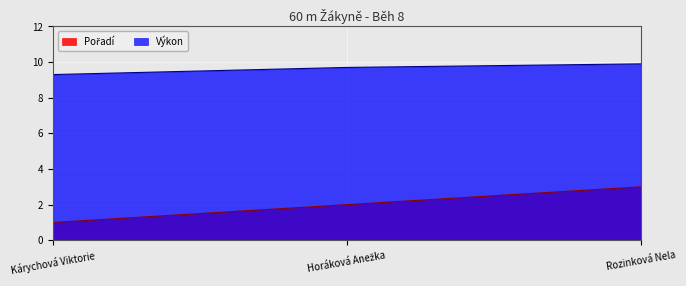

Between Kárychová Viktorie and Horáková Anežka, which series saw the biggest shift?

Pořadí